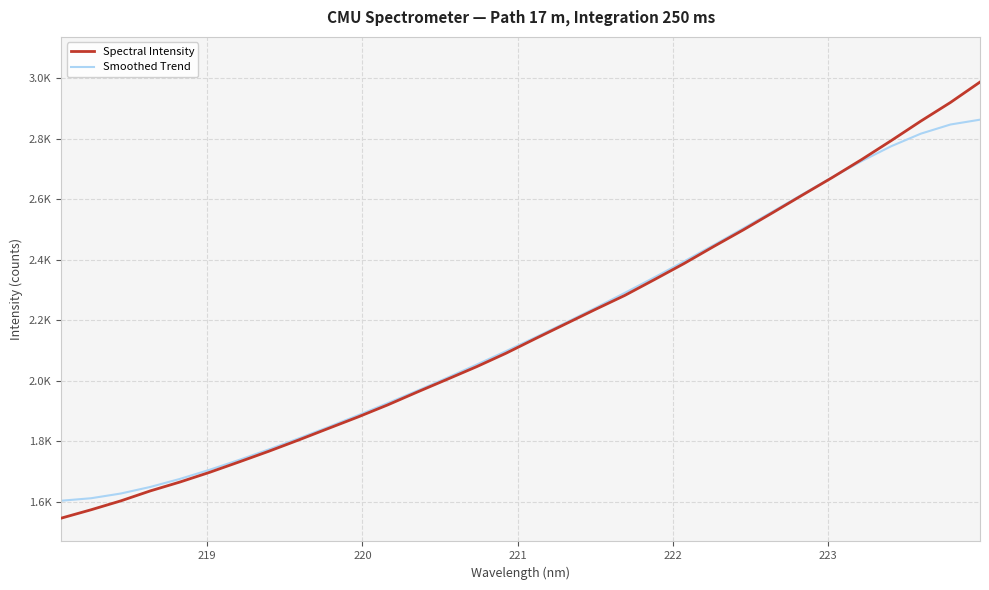

True or false: Spectral Intensity and Smoothed Trend cross at least once.

True